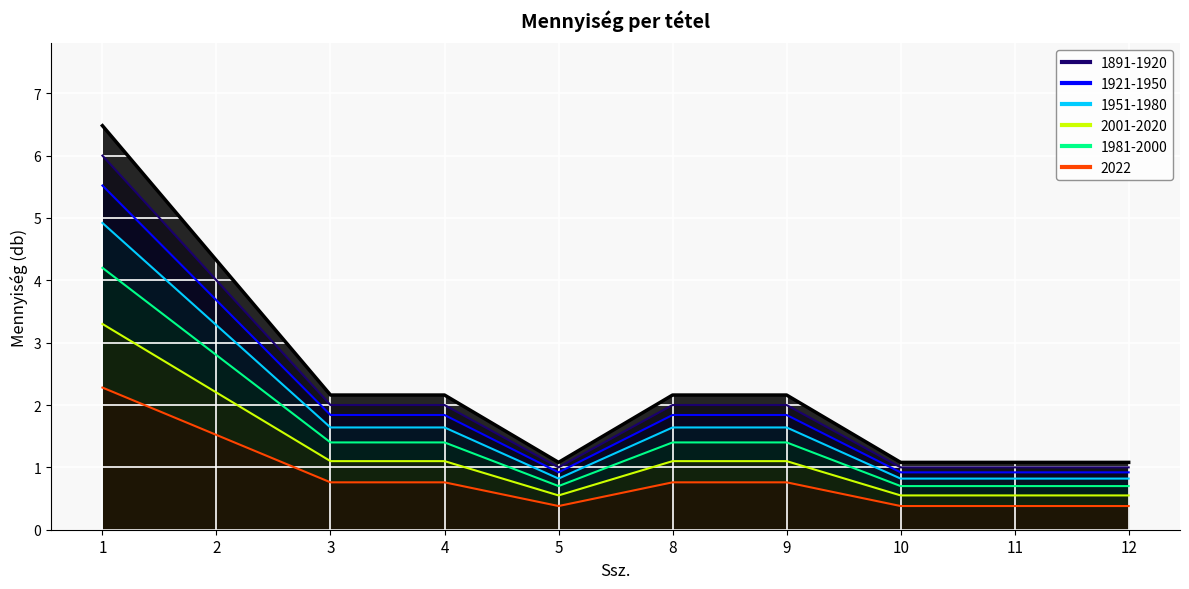

True or false: the data shows 1.6 at 10.

False